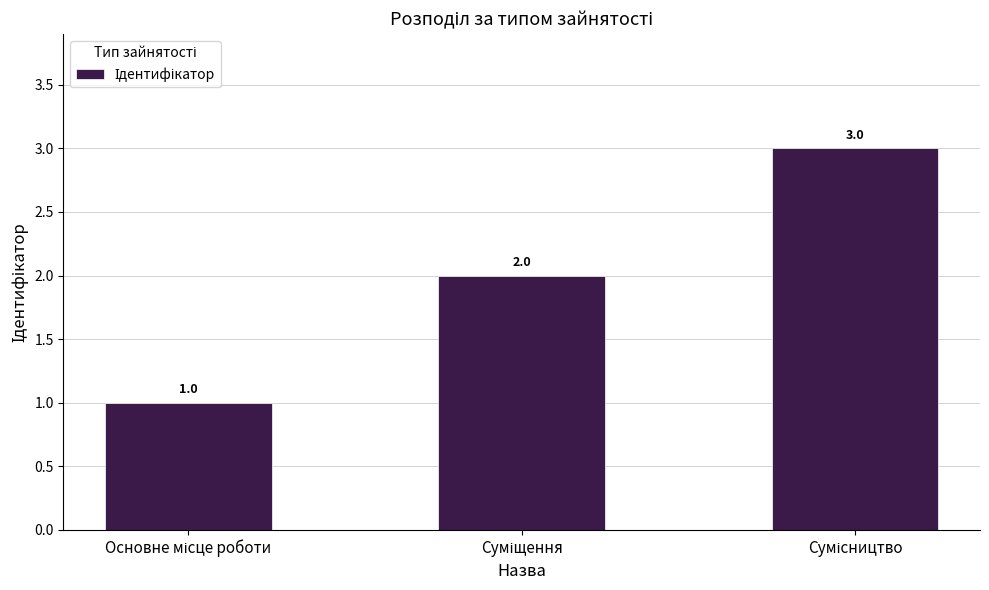

What is the sum of all values?

6